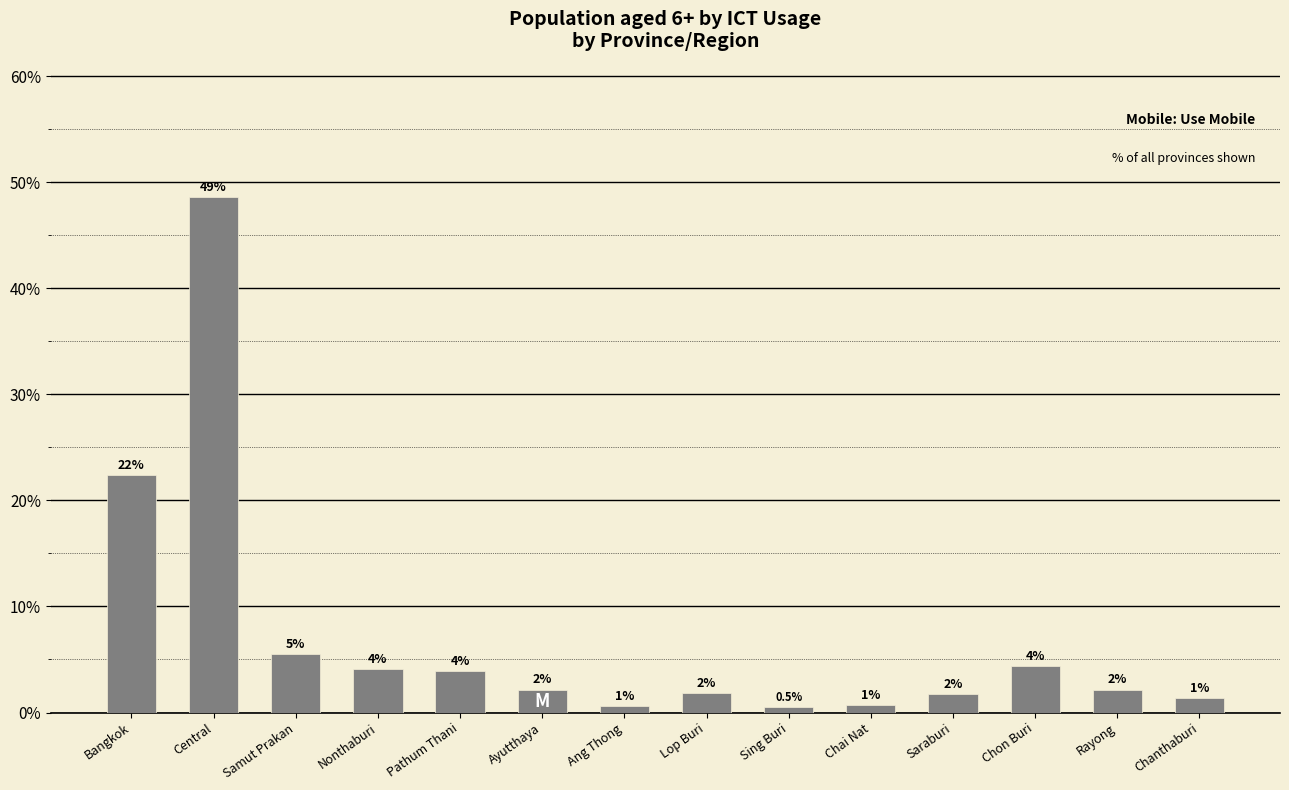

The chart shows a value of 2.1 at Nonthaburi. True or false?

False